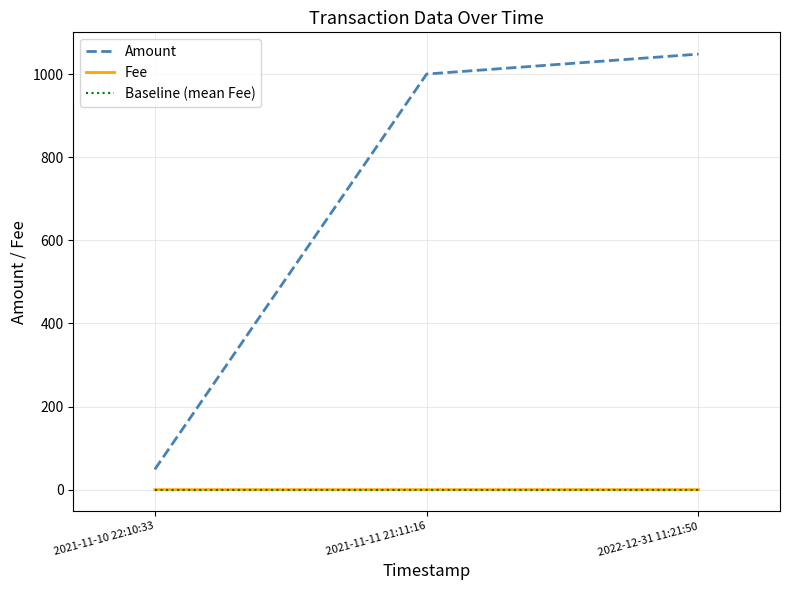

Is the value of Baseline (mean Fee) at 2021-11-10 22:10:33 greater than the value of Amount at 2021-11-11 21:11:16?

No